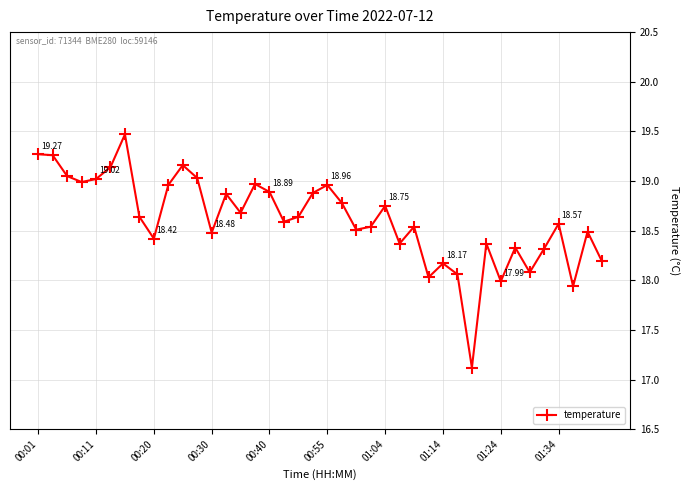

What is the value of the 19th point from the left?

18.6